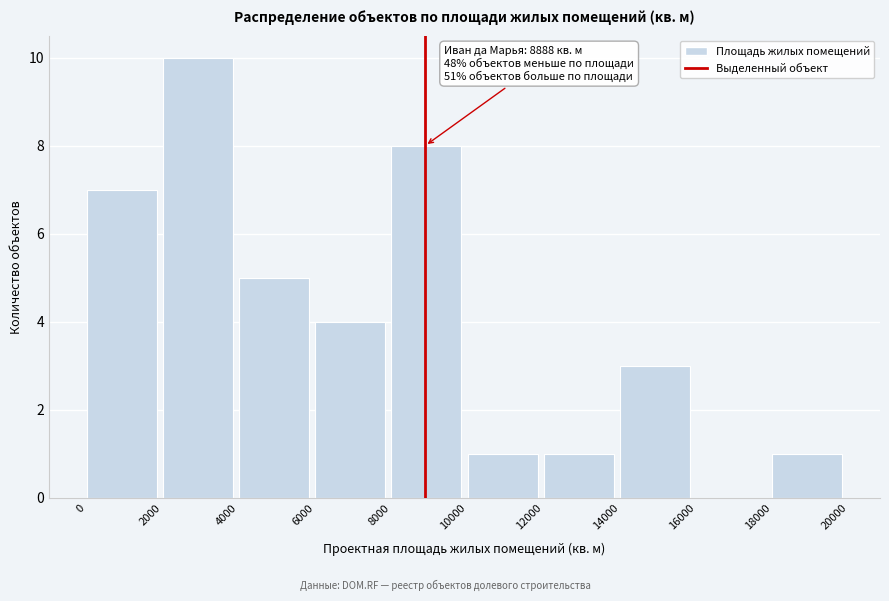

Over which range of the x-axis is the bar tallest?

2000 to 4000